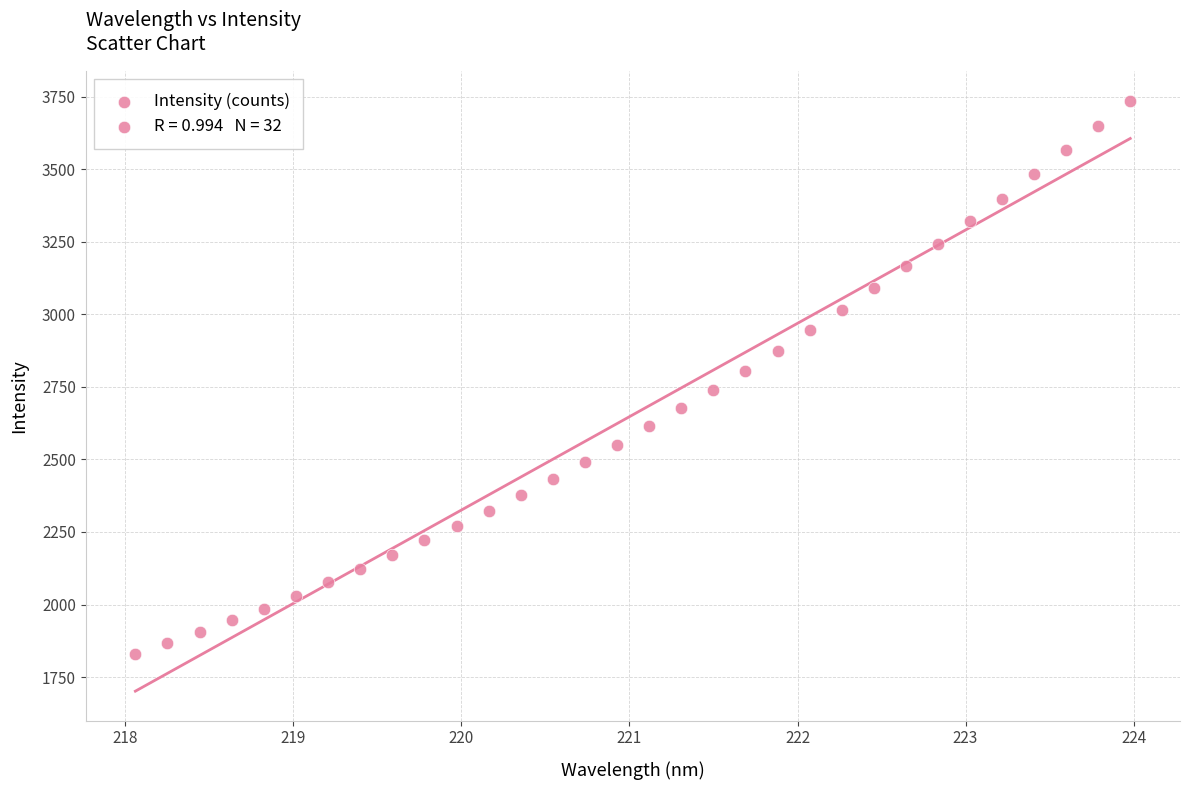

What is the range of X values (max minus min)?

5.9